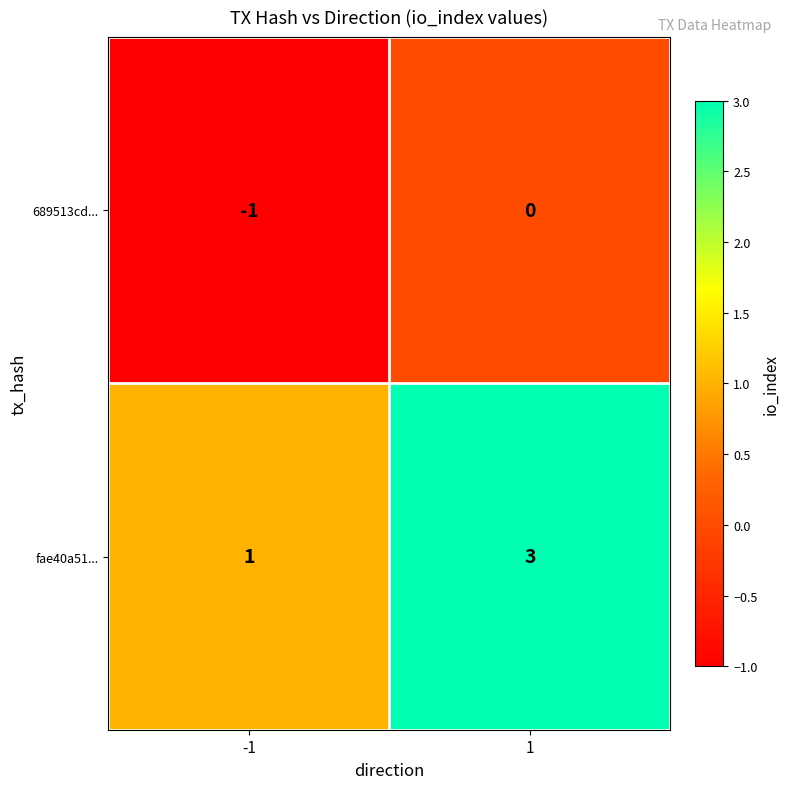

At which category is the sum across all series the highest?

1